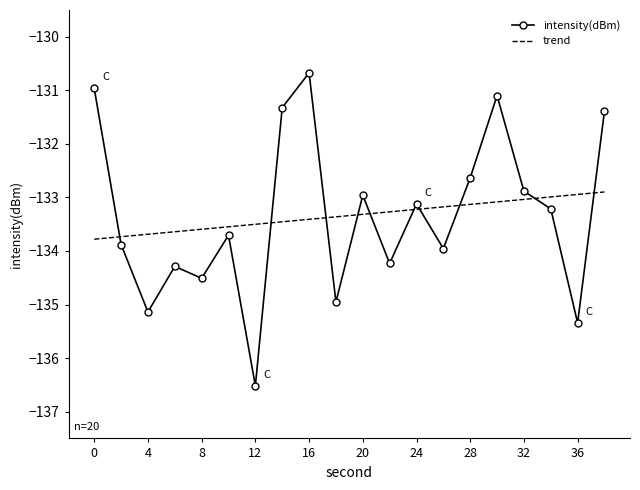

Reading right to left, what are all the values shown in this chart?

intensity(dBm): -131.4	-135.3	-133.2	-132.9	-131.1	-132.6	-134.0	-133.1	-134.2	-133.0	-135.0	-130.7	-131.3	-136.5	-133.7	-134.5	-134.3	-135.1	-133.9	-131.0
trend: -132.9	-132.9	-133.0	-133.0	-133.1	-133.1	-133.2	-133.2	-133.3	-133.3	-133.4	-133.4	-133.5	-133.5	-133.5	-133.6	-133.6	-133.7	-133.7	-133.8